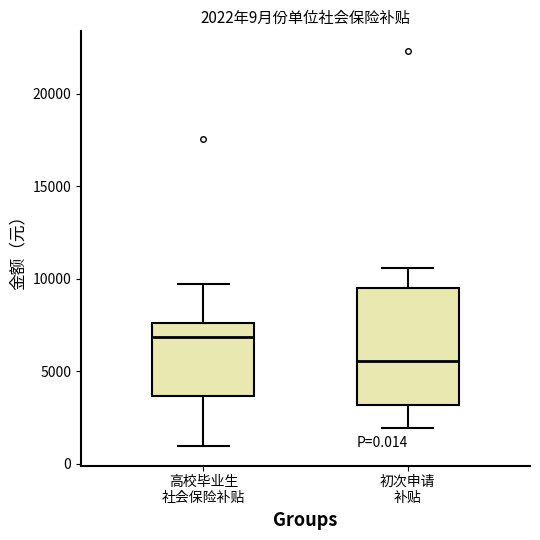

Which box's median line is the lowest?

初次申请 补贴